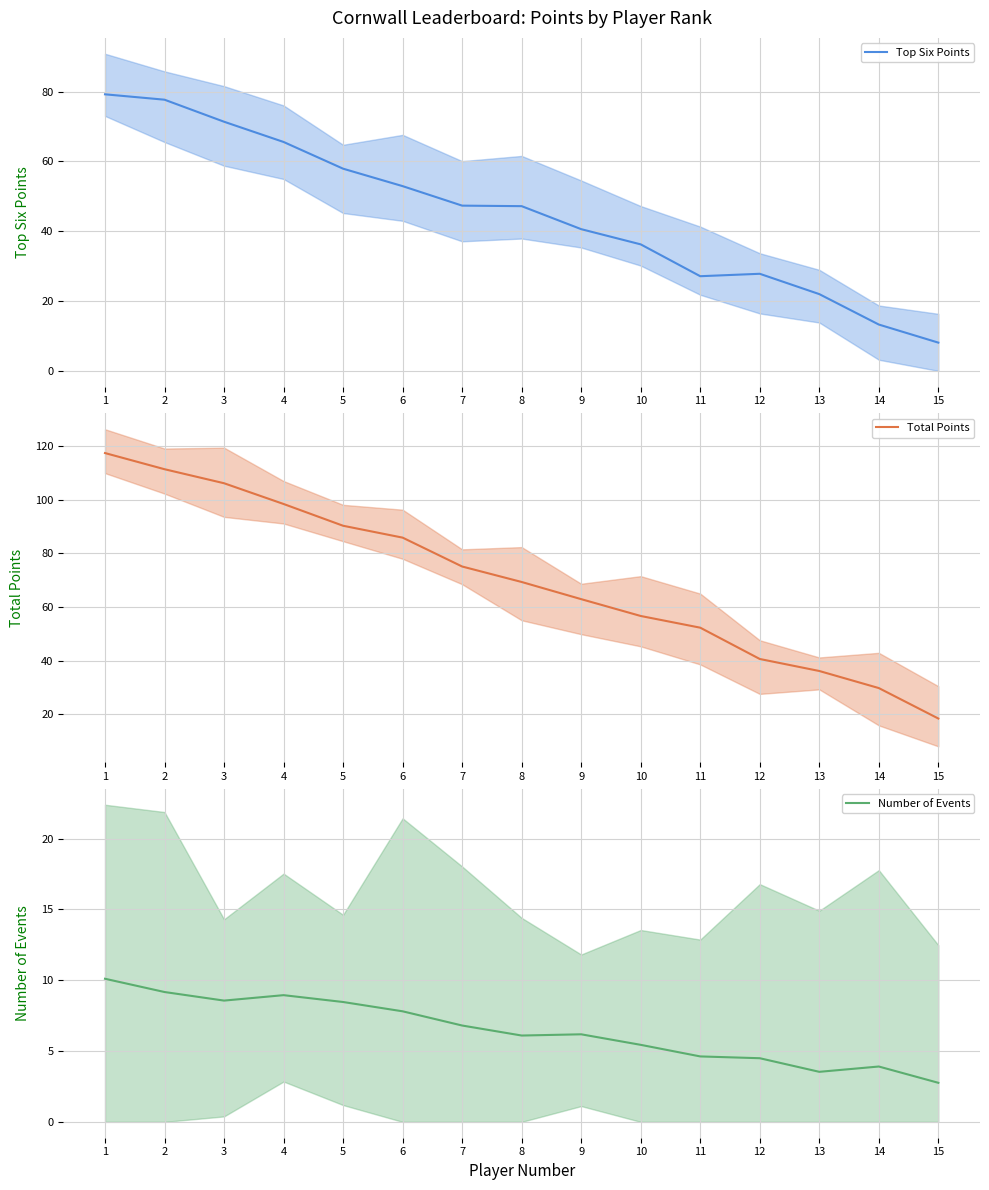

At how many categories does at least one series exceed 106?

3